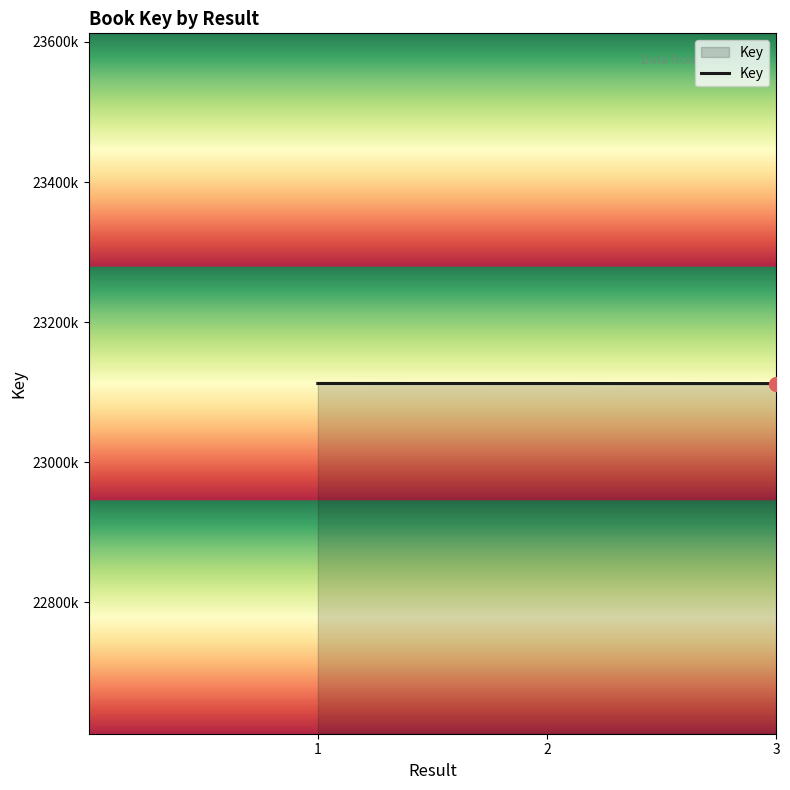

At which label is the value closest to 23112302?

2